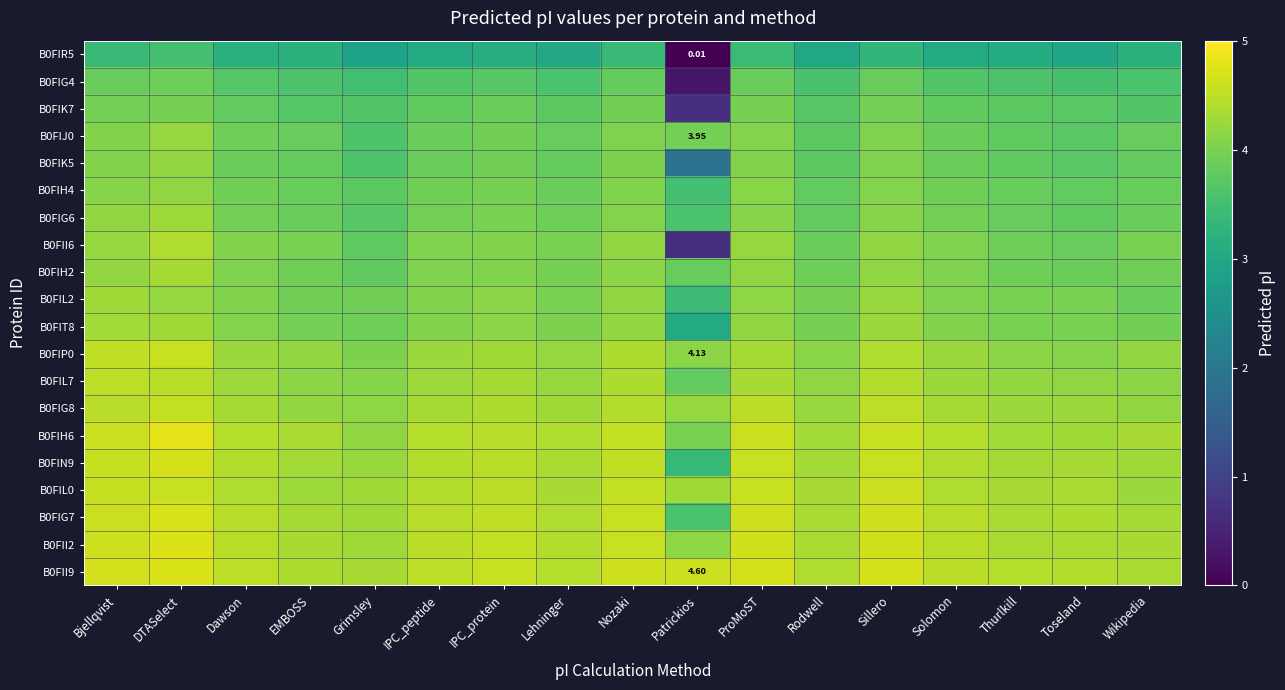

What is the maximum value for B0FIN9?

4.7